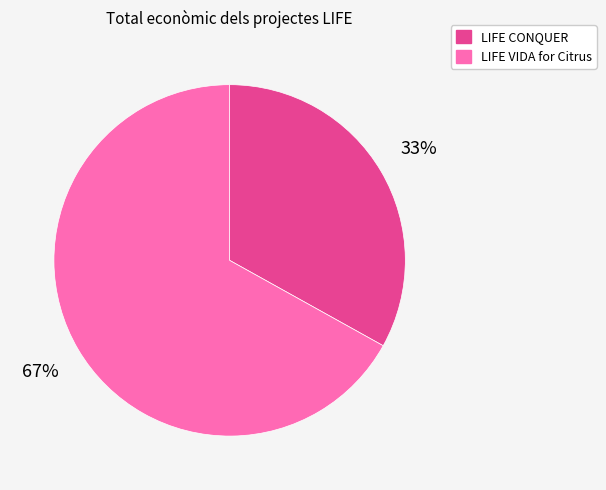

To the nearest percent, what is the difference between the largest and smallest slice percentages?

34%